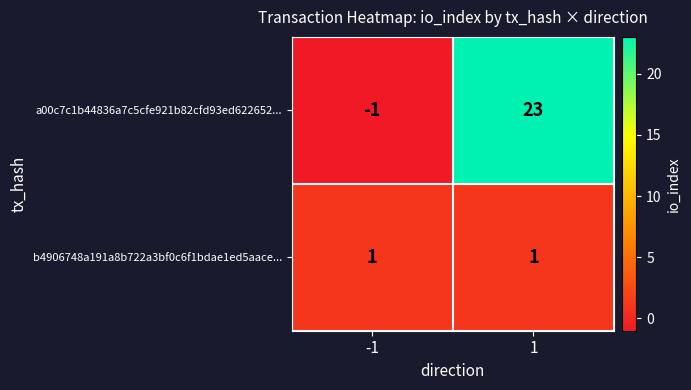

Reading left to right, extract all data points from this chart.

a00c7c1b44836a7c5cfe921b82cfd93ed622652...: -1=-1	1=23
b4906748a191a8b722a3bf0c6f1bdae1ed5aace...: -1=1	1=1